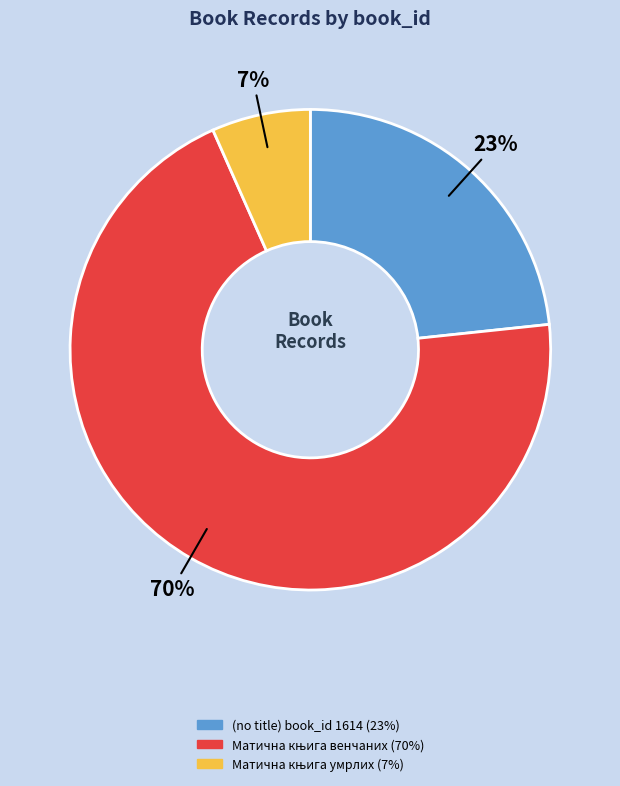

Is there any slice that represents more than half of the pie?

Yes